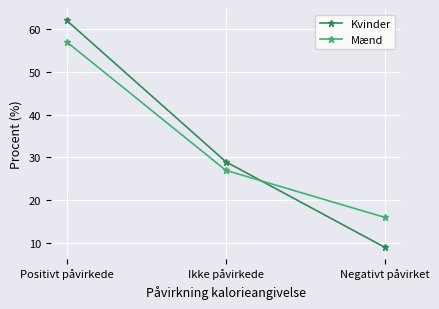

At which category is the sum across all series the highest?

Positivt påvirkede